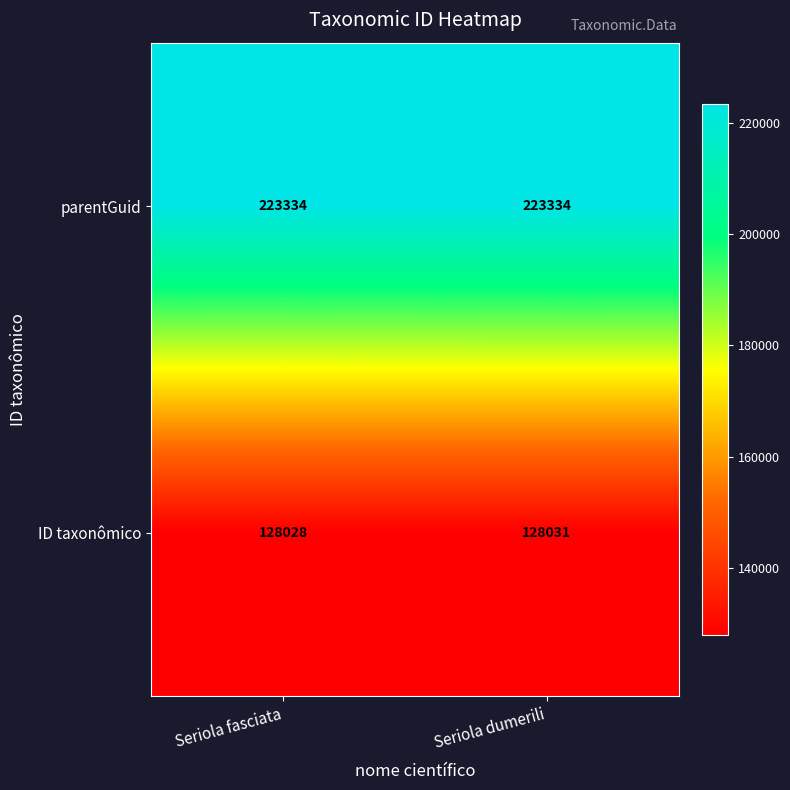

At Seriola fasciata, list the series in order from largest to smallest.

parentGuid, ID taxonômico